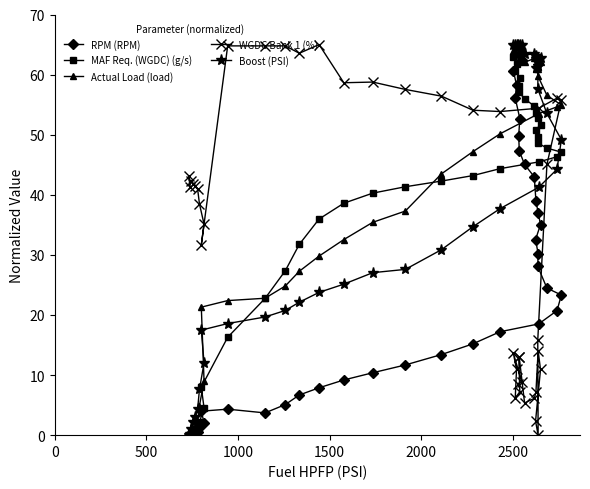

After their last crossing, which series has the higher values: MAF Req. (WGDC) (g/s) or Boost (PSI)?

Boost (PSI)